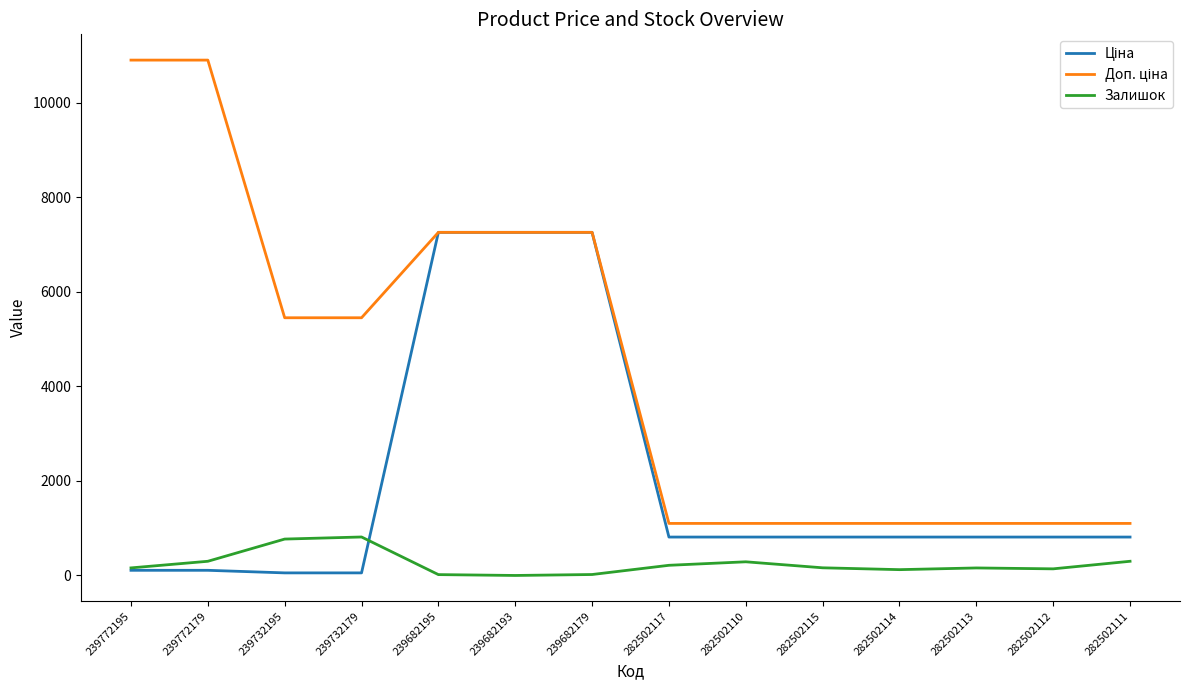

What is the greatest value displayed?

10903.0